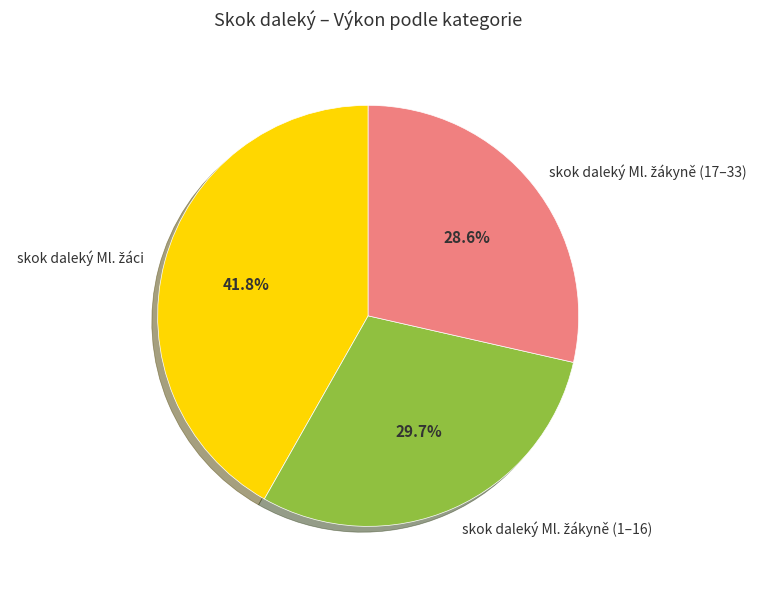

Is there any slice that represents more than half of the pie?

No